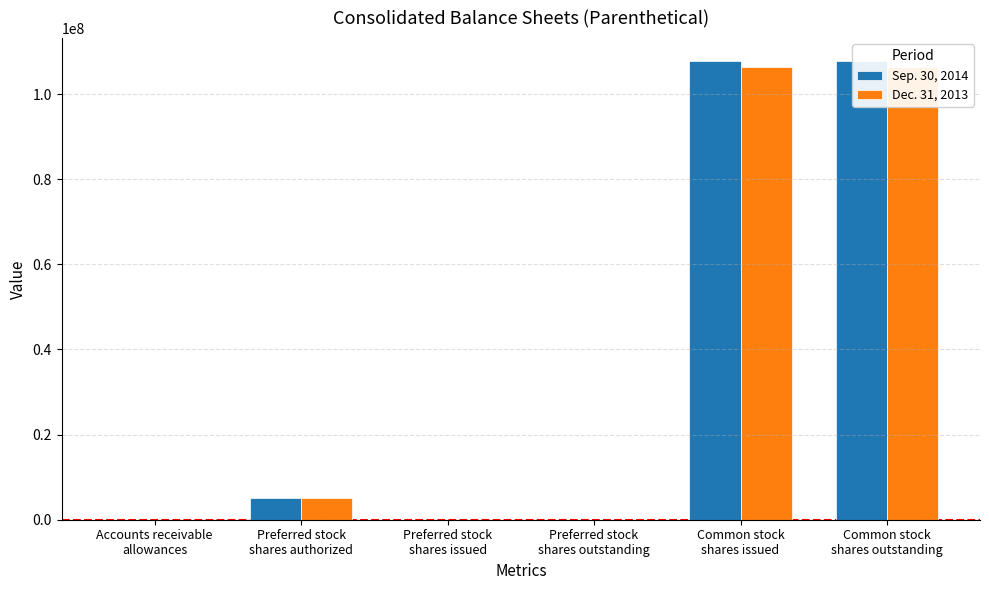

Between Accounts receivable
allowances and Preferred stock
shares outstanding, which series saw the biggest shift?

Dec. 31, 2013